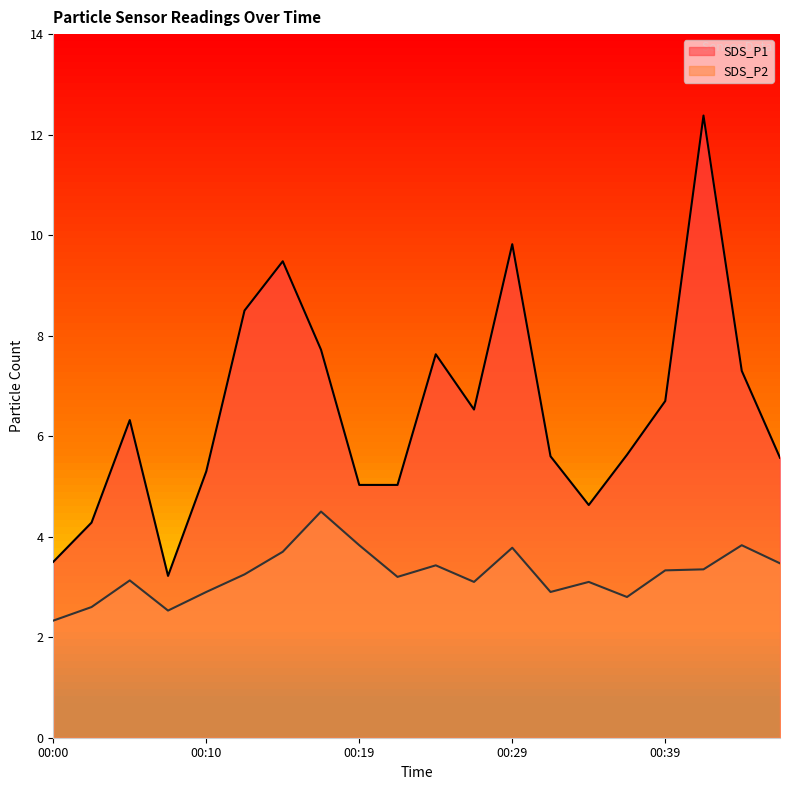

How many data points in SDS_P1 are above 6?

10